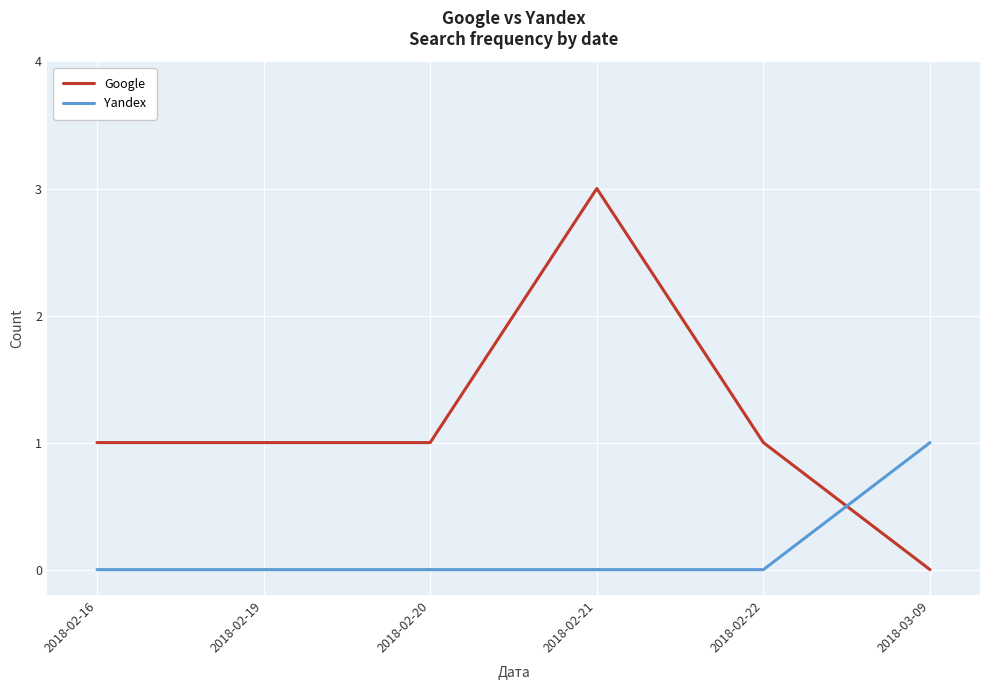

Which category has the highest value in the Yandex series?

2018-03-09